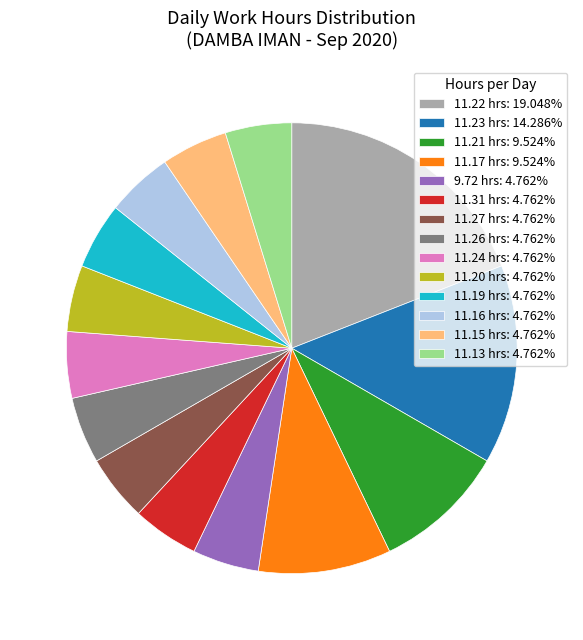

Is there any slice that represents more than half of the pie?

No